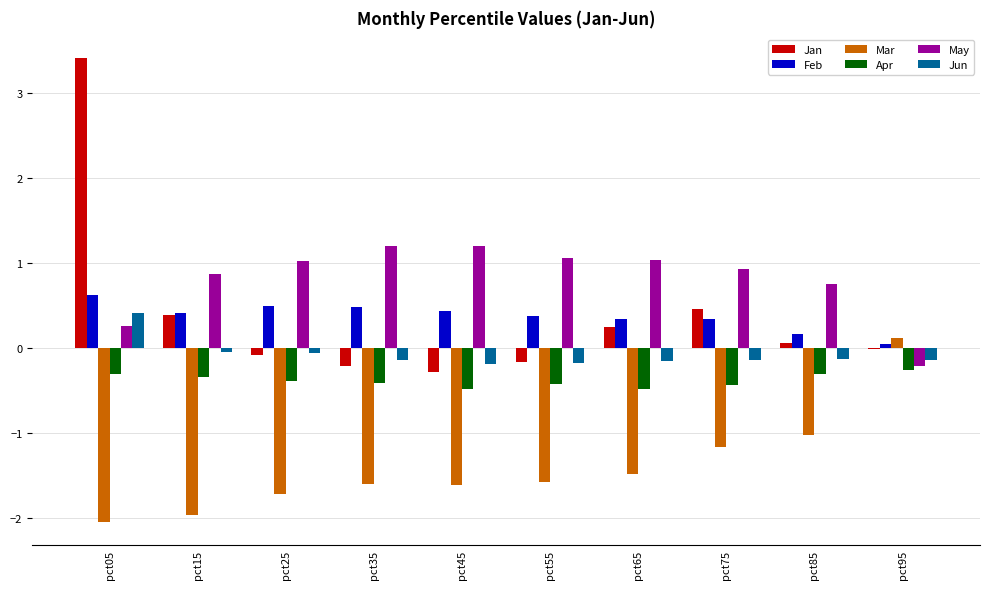

Which series has the largest range (max minus min)?

Jan